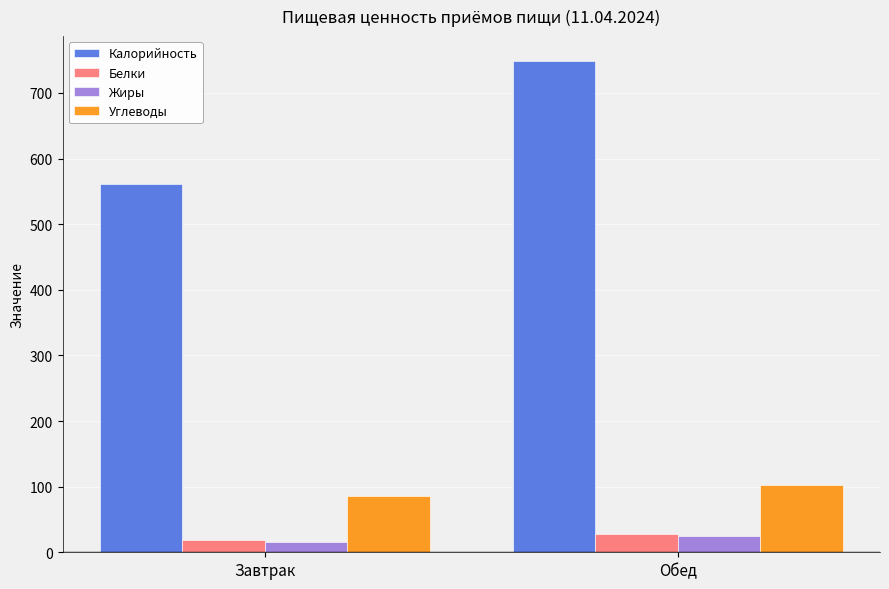

What are all the series names shown in the legend?

Калорийность, Белки, Жиры, Углеводы